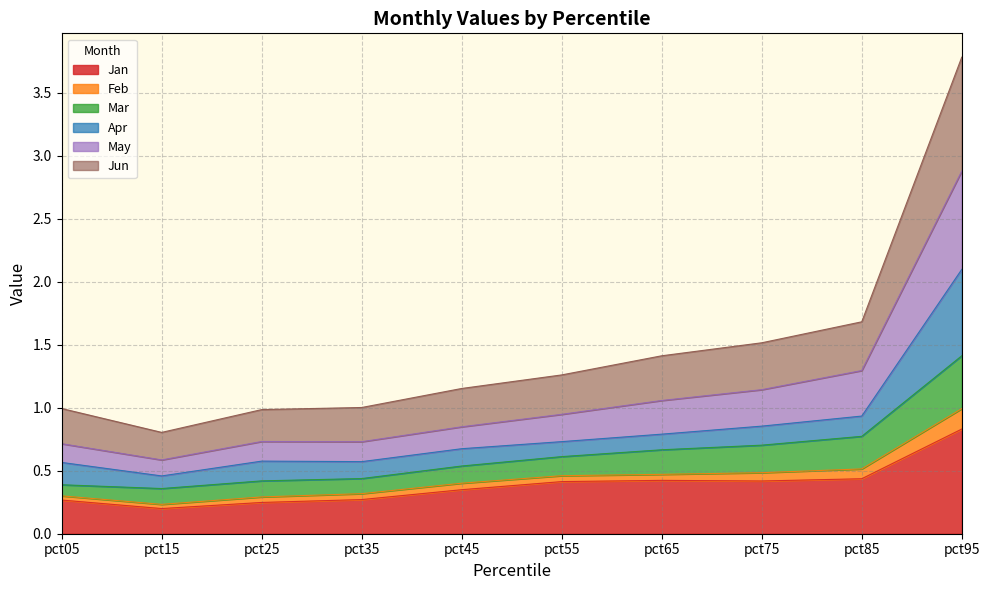

At which category is the sum across all series the highest?

pct95